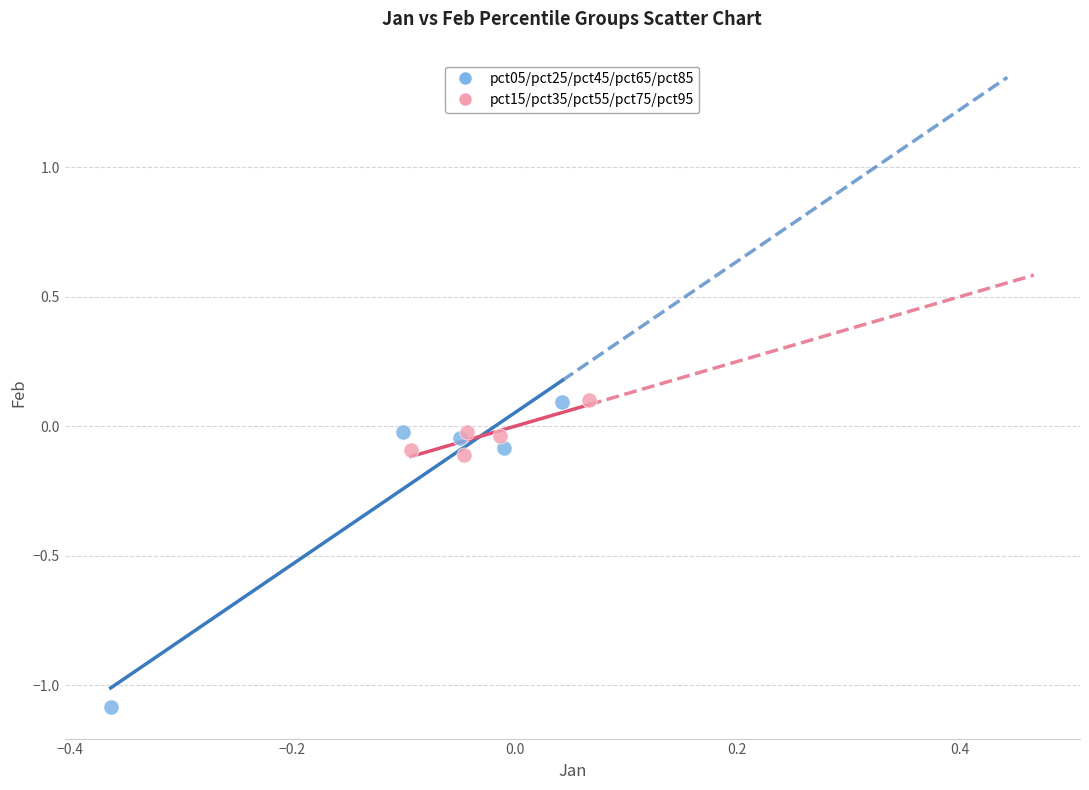

Which series reaches the minimum Y coordinate?

pct05/pct25/pct45/pct65/pct85